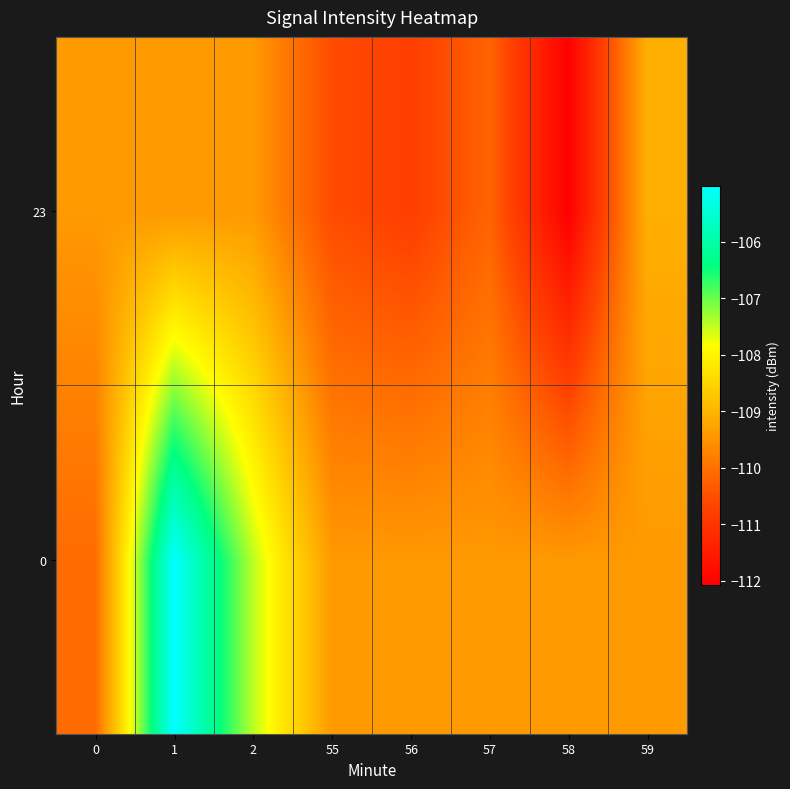

Reading left to right, transcribe all the data shown in this chart.

0: 0=-110.1	1=-105.0	2=-107.5	55=-109.4	56=-109.4	57=-109.4	58=-109.4	59=-109.4
23: 0=-109.4	1=-109.4	2=-109.4	55=-110.6	56=-110.8	57=-110.2	58=-112.1	59=-109.1